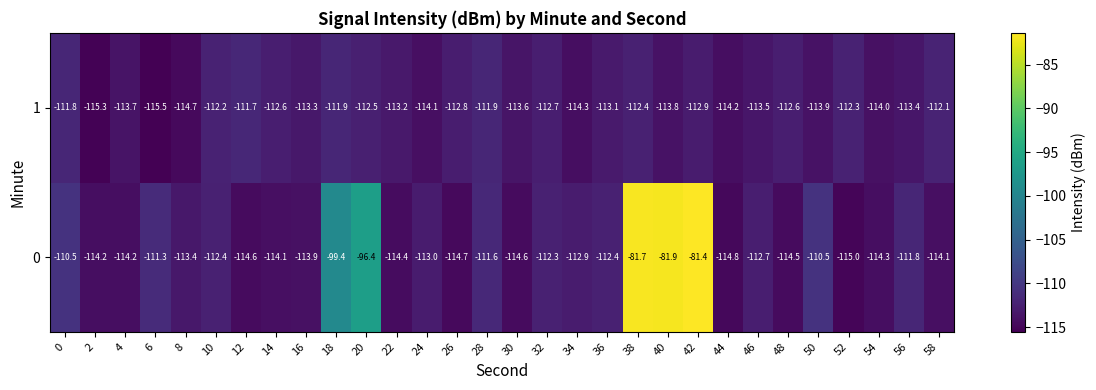

The value of 1 at 8 is -114.7. True or false?

True